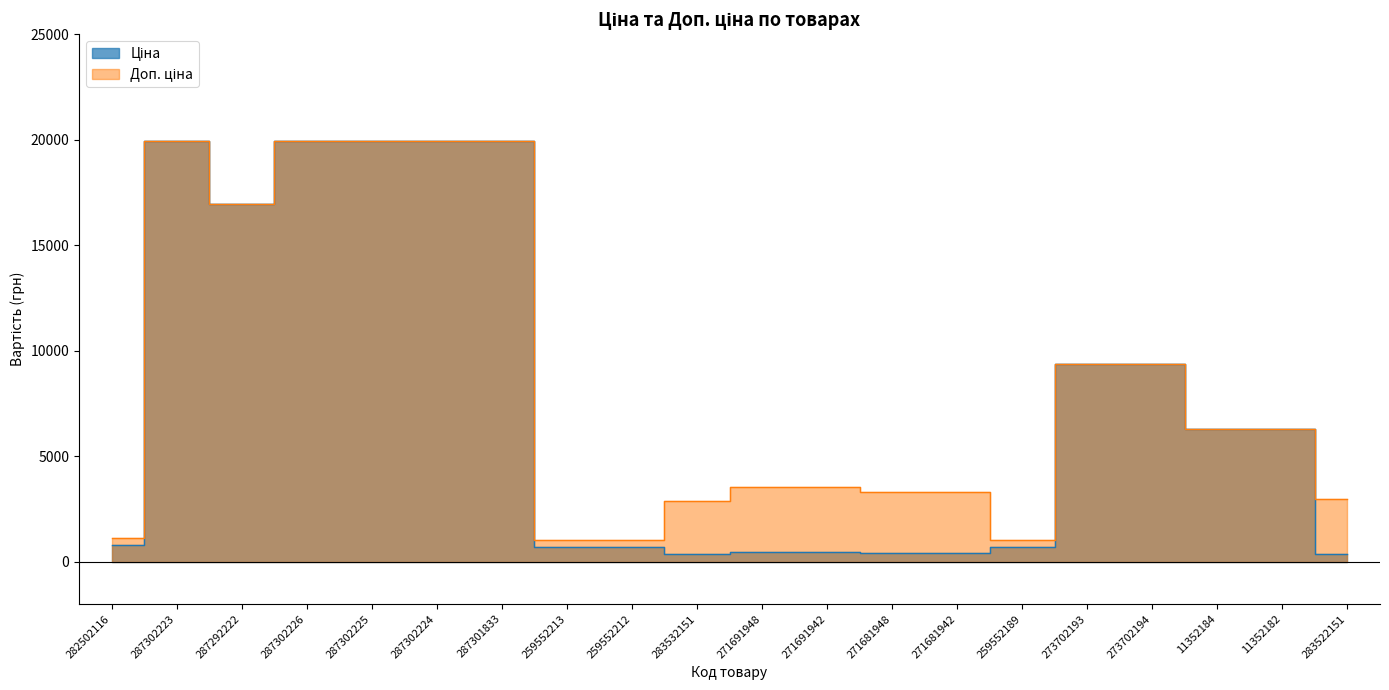

What are all the series names shown in the legend?

Ціна, Доп. ціна